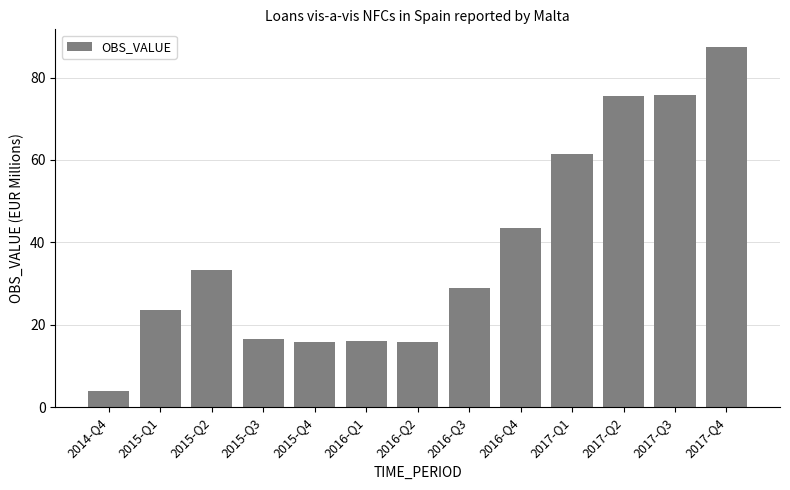

What is the label of the 7th bar from the left?

2016-Q2